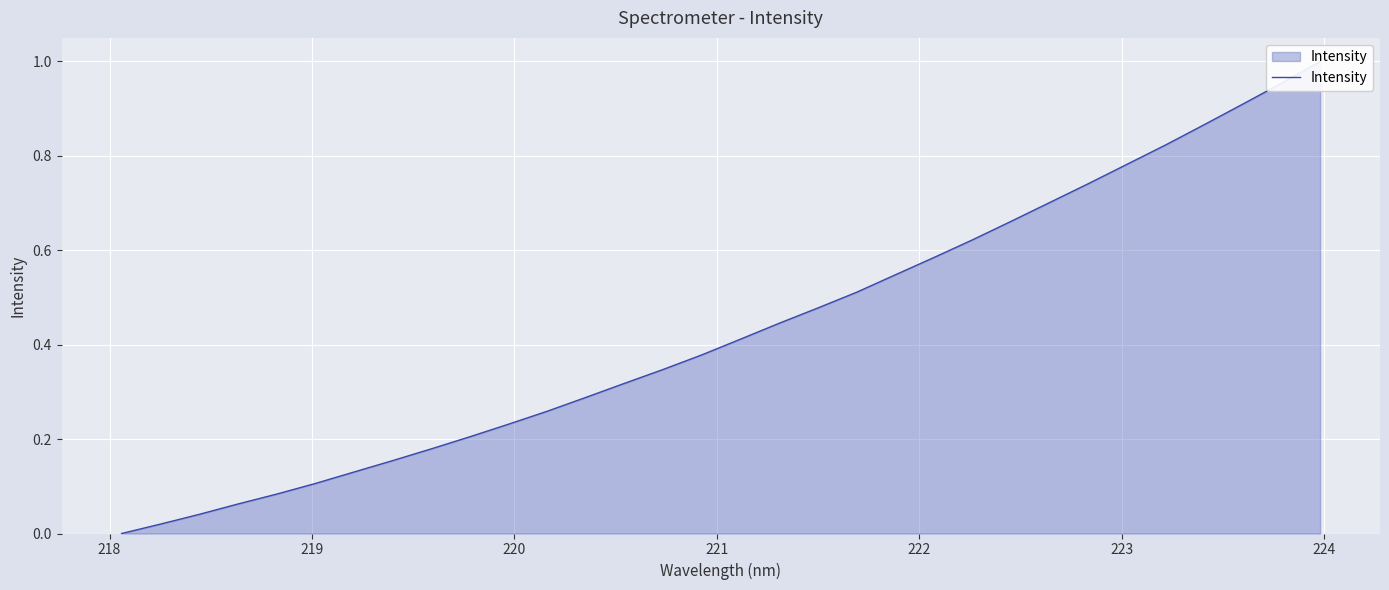

The chart shows a value of 0.2 at 13. True or false?

False